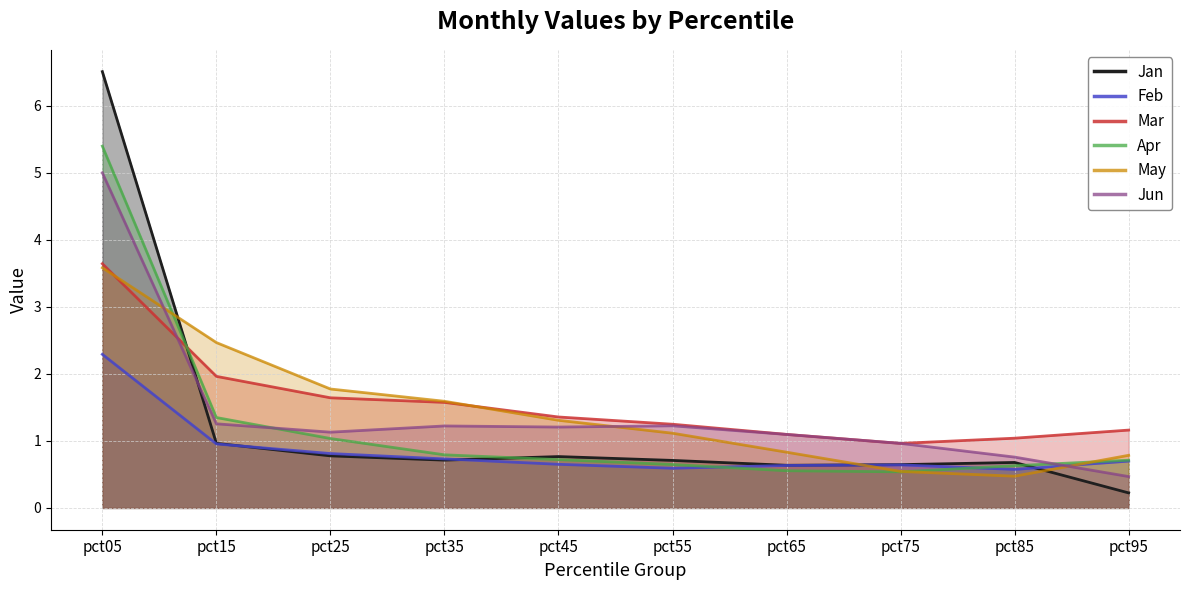

Which series ends up on top after the final intersection of Jan and Feb?

Feb